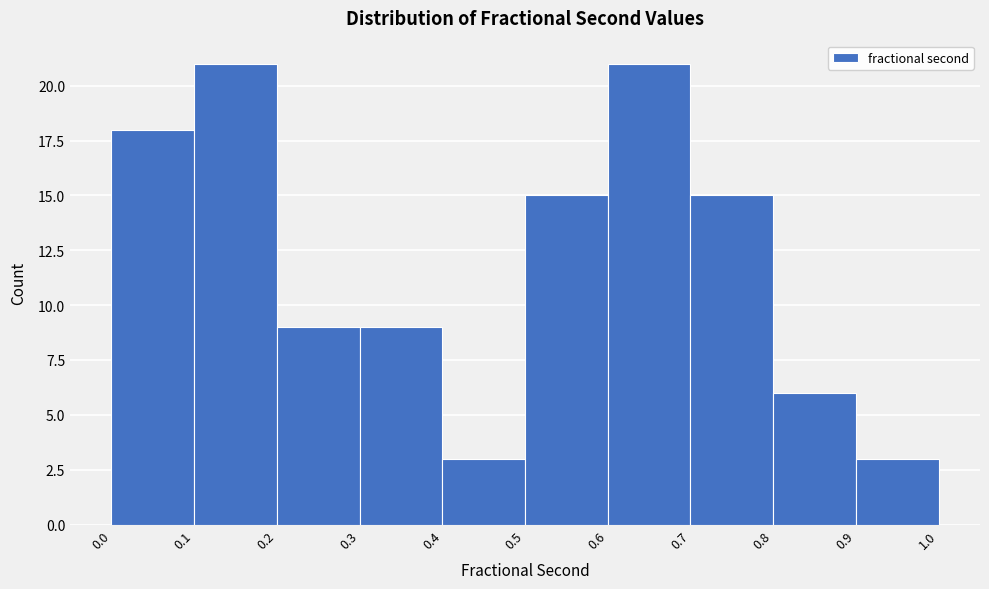

Reading left to right, list every bar in this chart as the range it spans on the x-axis followed by its height. The values are not printed on the chart, so give them approximately, as read against the axis.

0.0 to 0.1: 18
0.1 to 0.2: 21
0.2 to 0.3: 9
0.3 to 0.4: 9
0.4 to 0.5: 3
0.5 to 0.6: 15
0.6 to 0.7: 21
0.7 to 0.8: 15
0.8 to 0.9: 6
0.9 to 1.0: 3